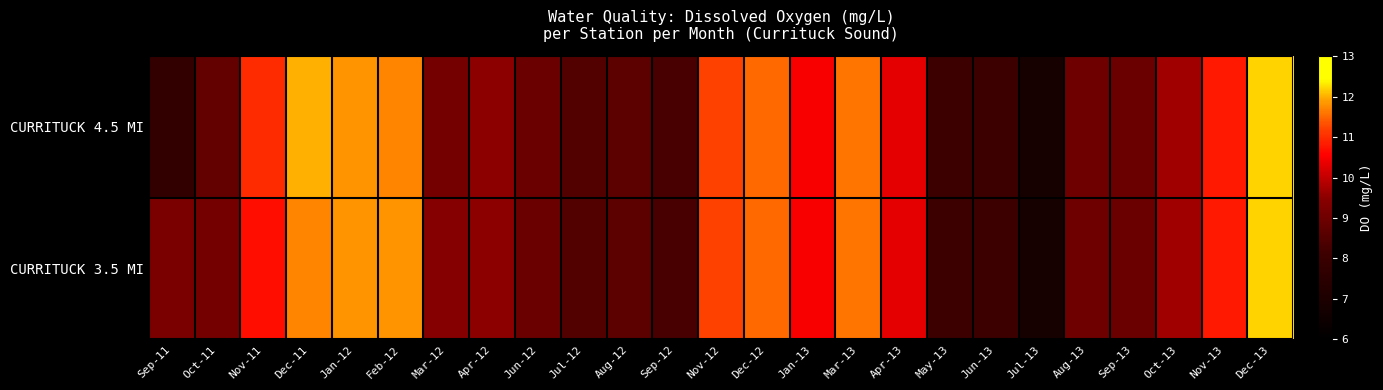

What is the total value across all series at Feb-12?

23.5